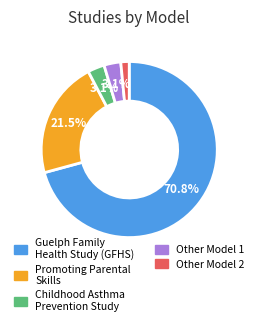

Is there any slice that represents more than half of the pie?

Yes